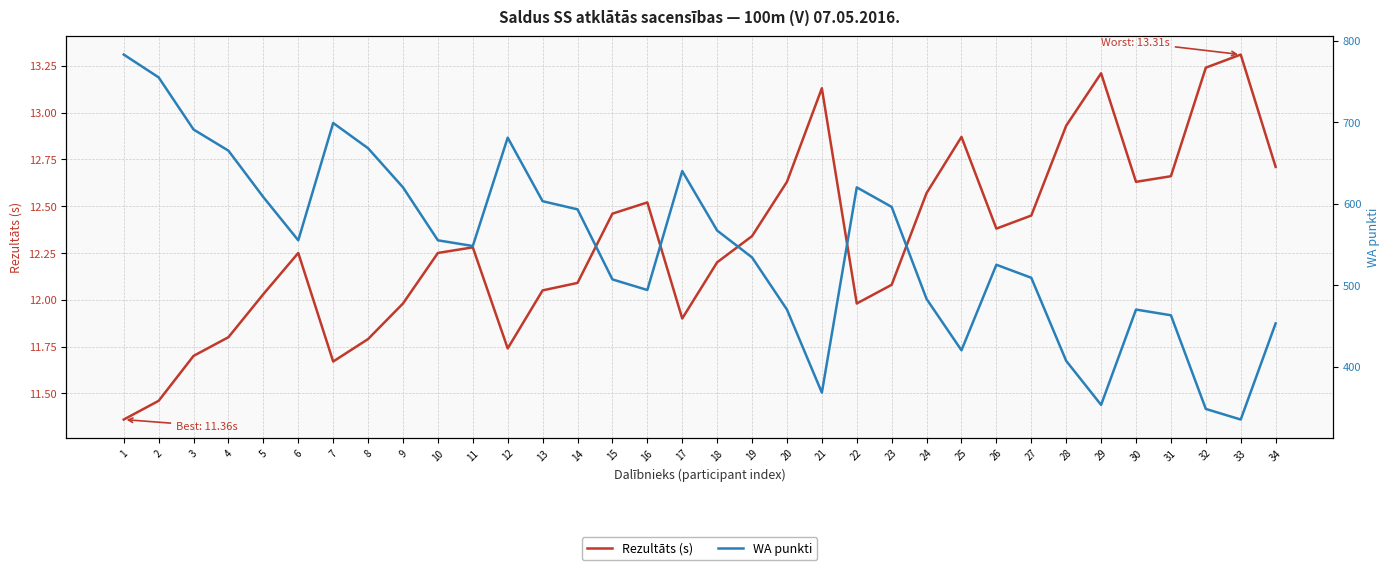

Between 17 and 9, which is larger?

9